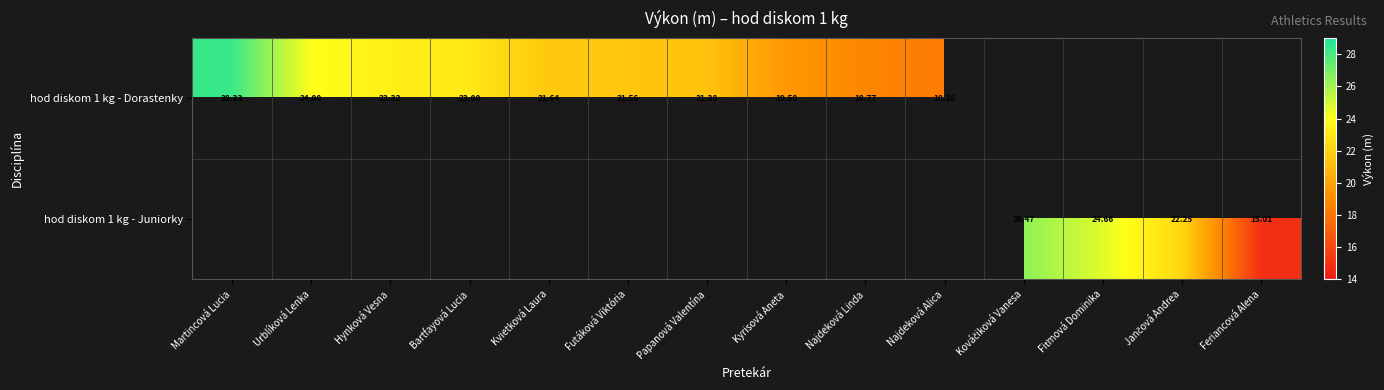

Rank the series by their maximum value, from highest to lowest.

hod diskom 1 kg - Dorastenky, hod diskom 1 kg - Juniorky